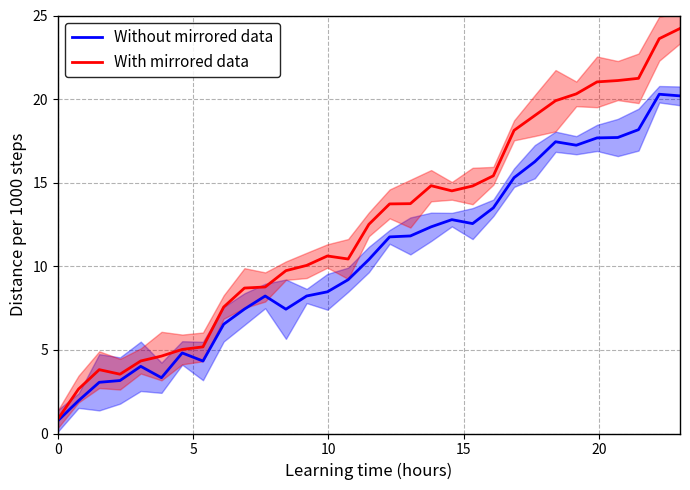

What is the average value of the With mirrored data series?

12.4